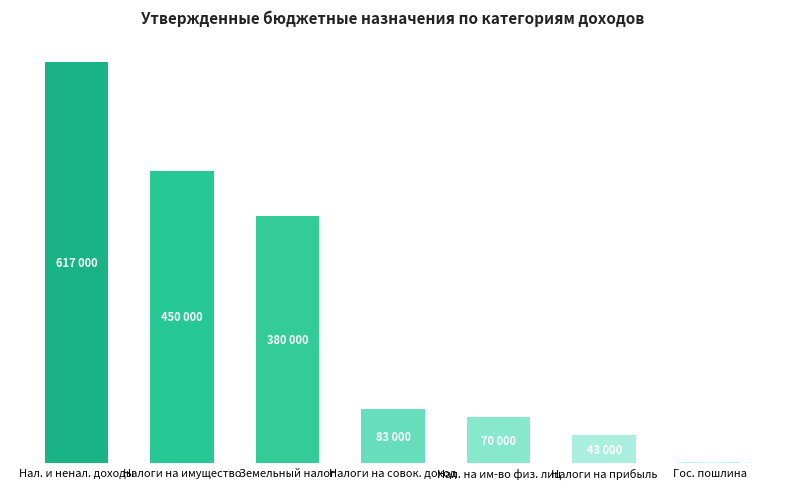

What is the ratio of the value at Земельный налог to the value at Нал. и ненал. доходы?

0.6